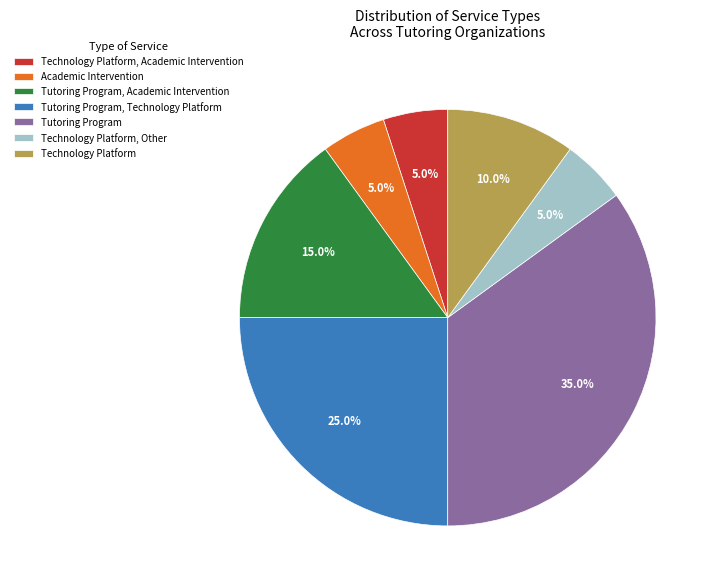

What is the ratio of the value at Tutoring Program to the value at Academic Intervention?

7.0